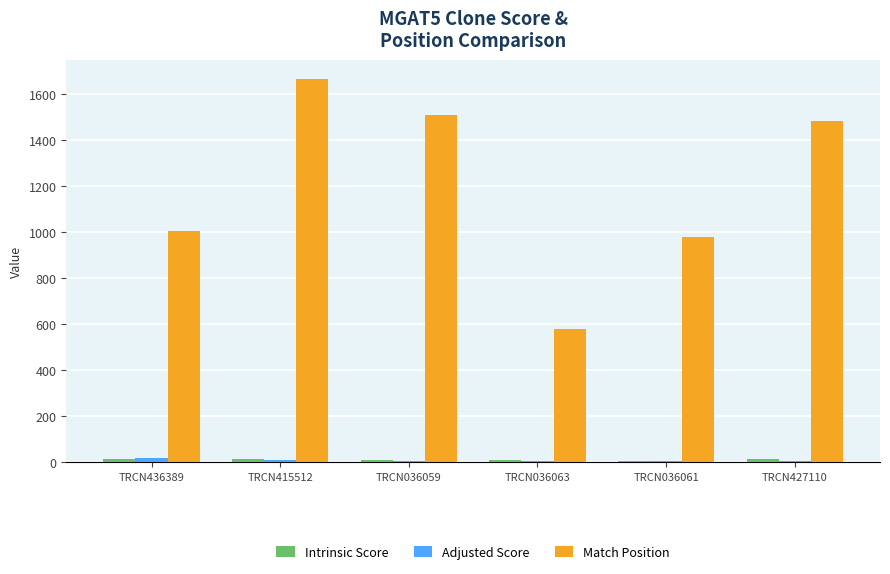

What is the sum of the Match Position values at TRCN036061 and TRCN427110?

2461.0